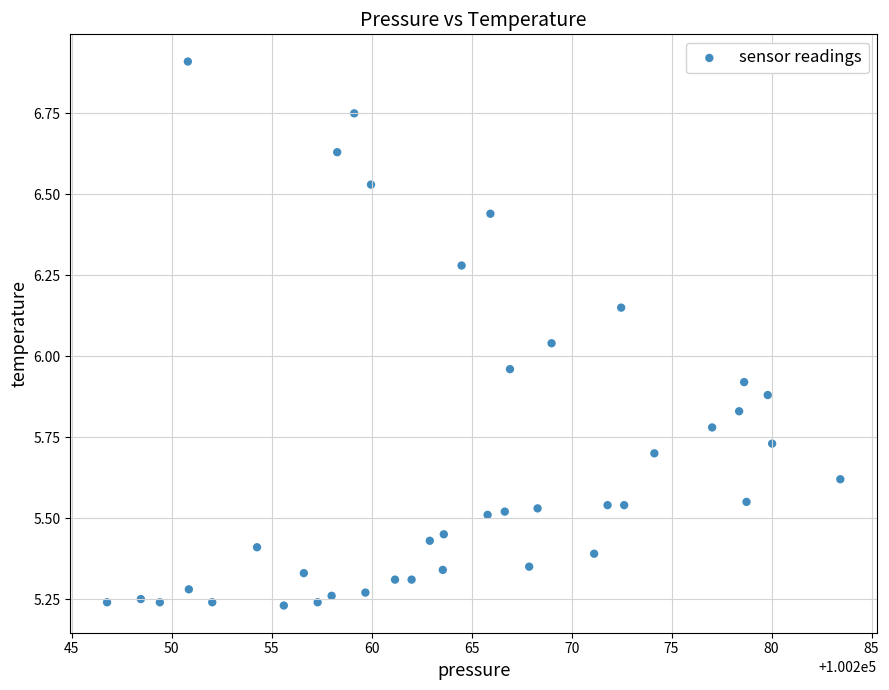

What is the range of Y values (max minus min)?

1.7